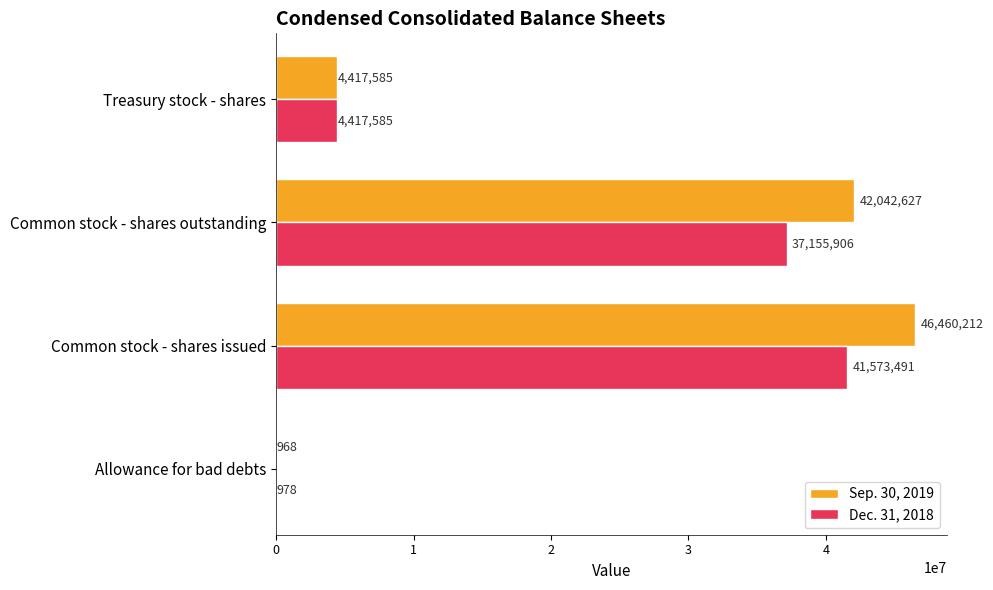

The value of Dec. 31, 2018 at Common stock - shares outstanding is 37155906. True or false?

True